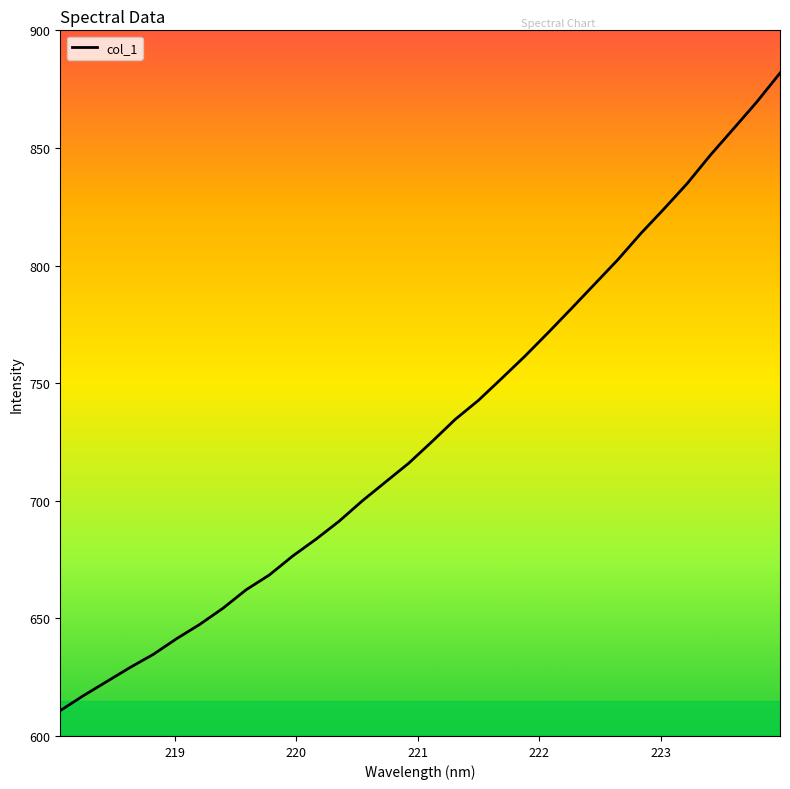

What is the smallest value displayed?

610.8